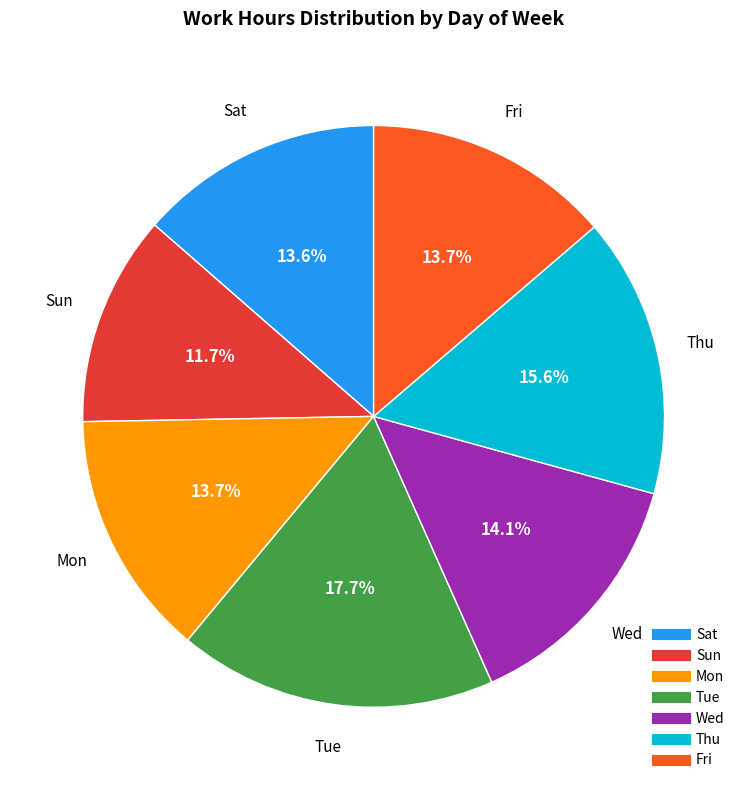

Approximately how many times larger is the value at Sat compared to Sun?

1.2